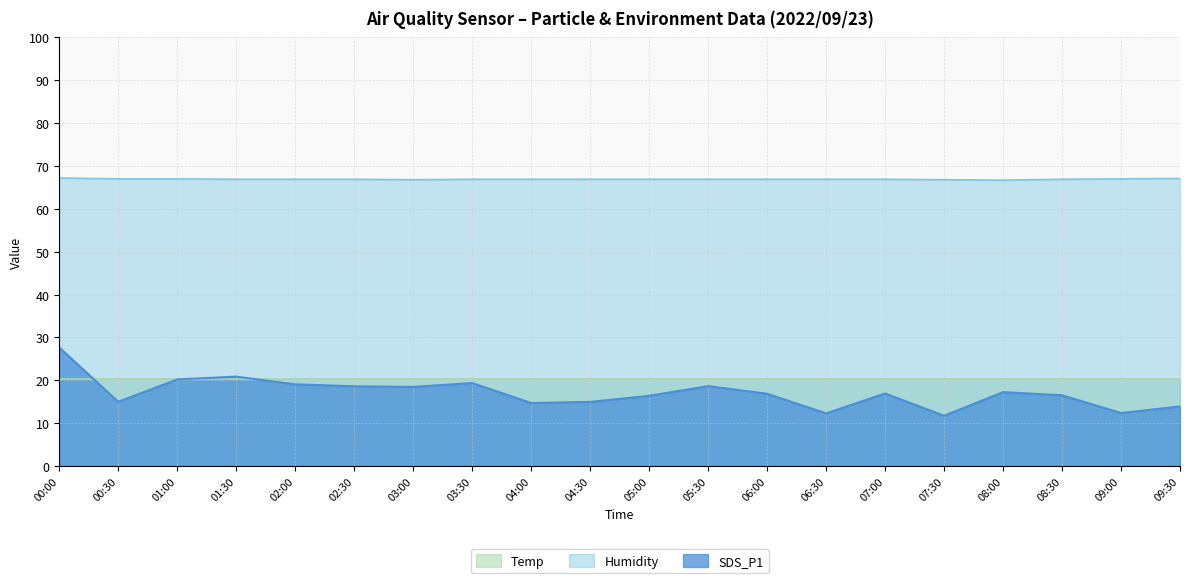

True or false: SDS_P1 and Humidity cross at least once.

False